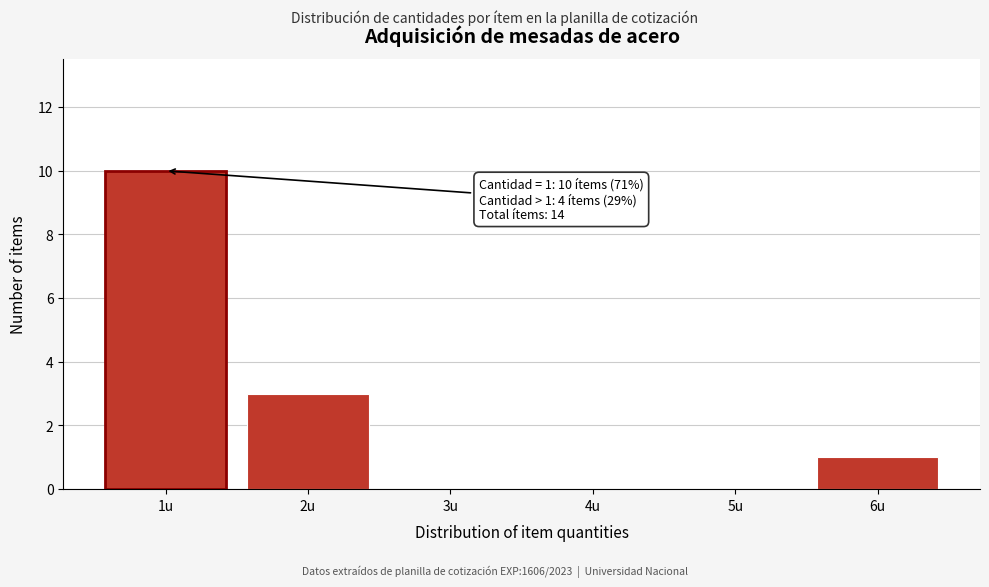

Which range on the x-axis has the tallest bar?

0.5 to 1.5